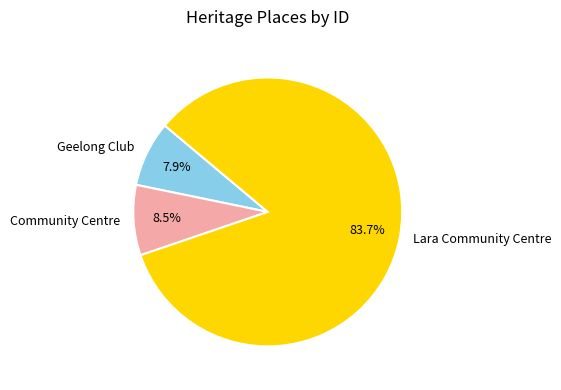

Count the number of slices in the pie.

3